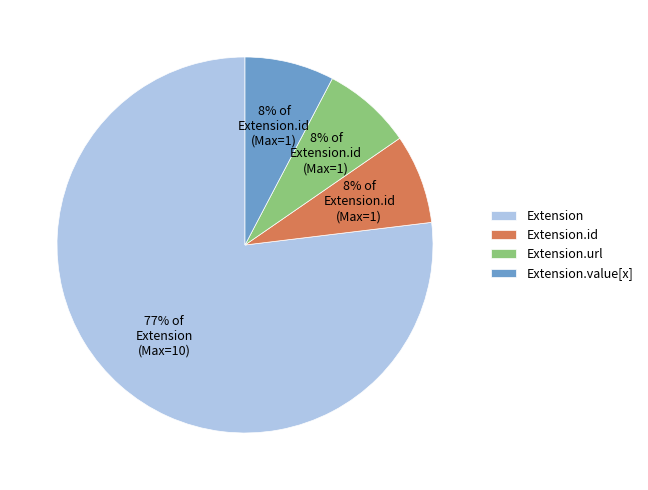

To the nearest percent, what percentage of the pie is Extension.value[x]?

8%